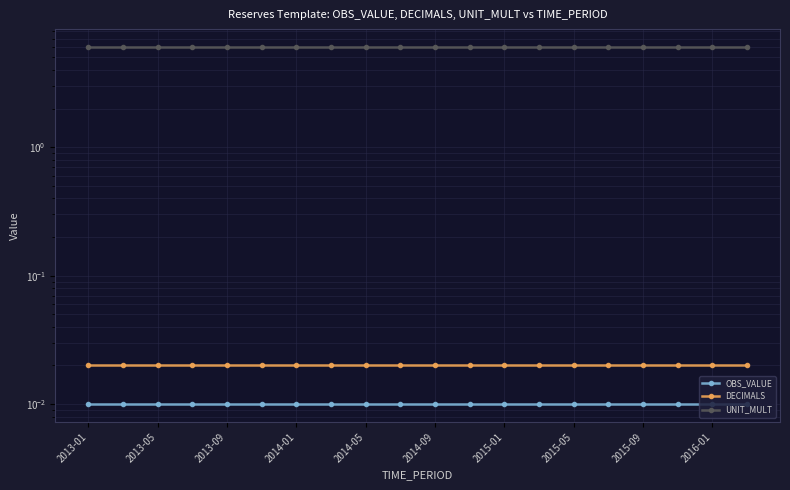

At which category does the chart reach its peak across all series?

2013-01